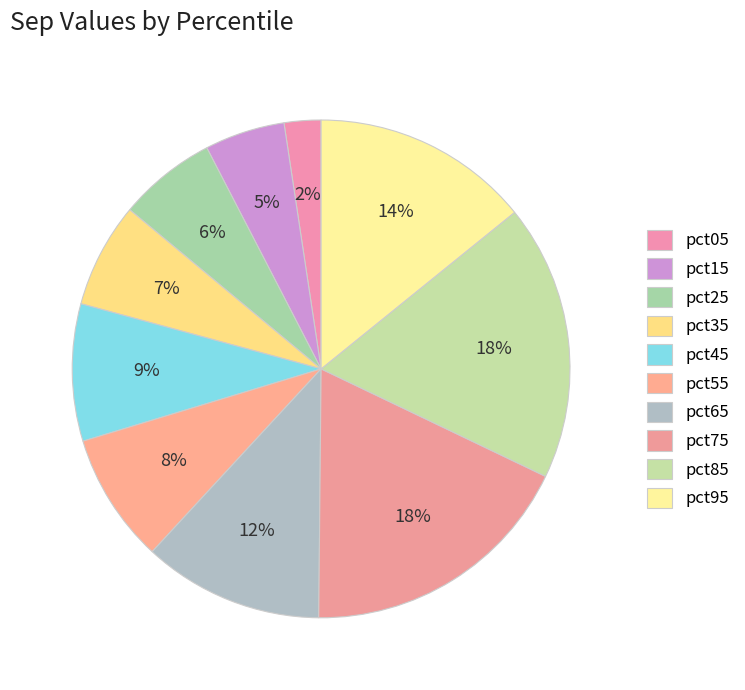

What percentage is the pct55 slice, to the nearest percent?

8%